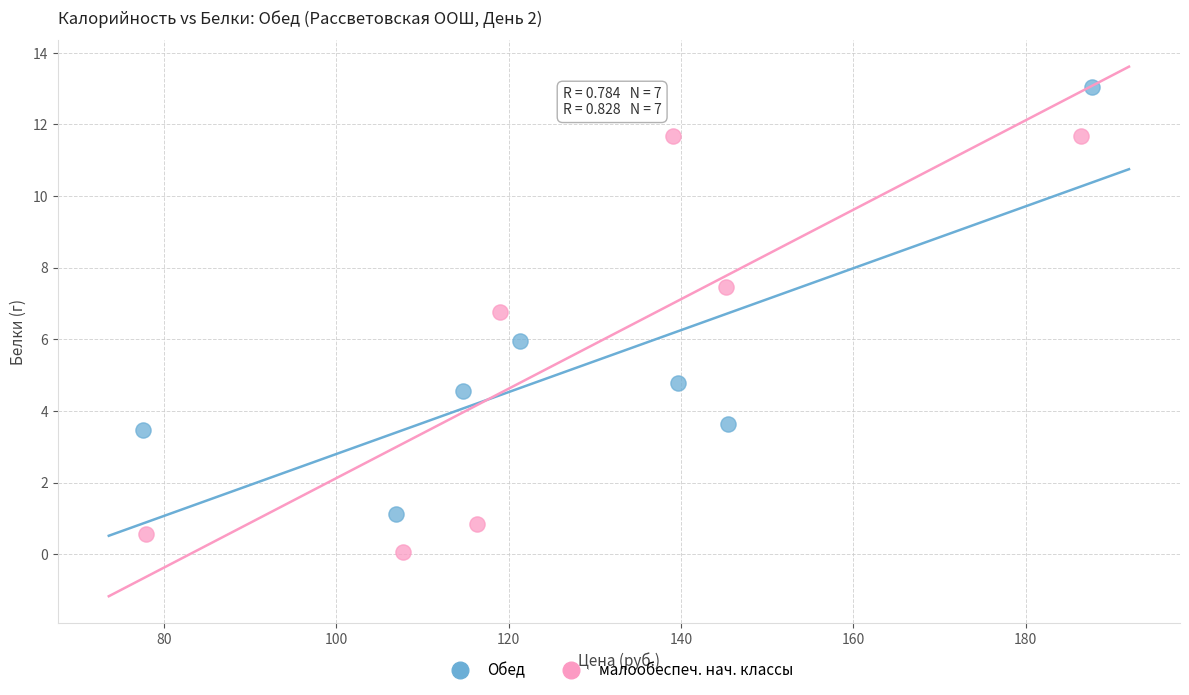

Which series reaches the maximum Y coordinate?

Обед